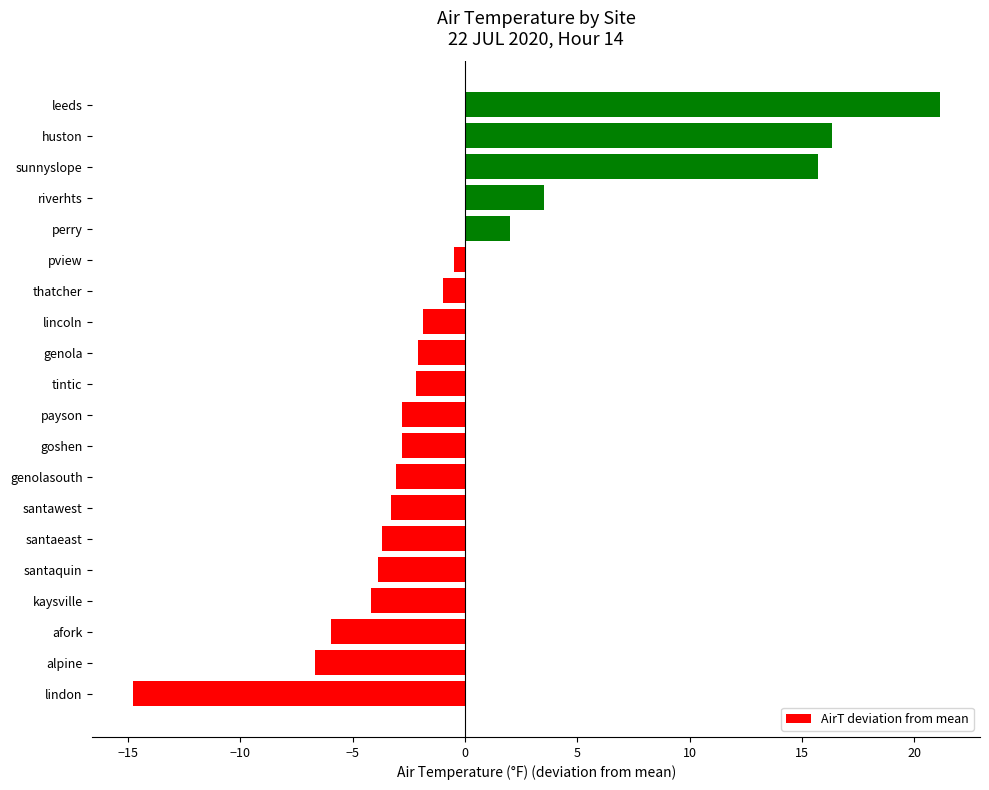

Is it true that the value at riverhts is 1.3?

False